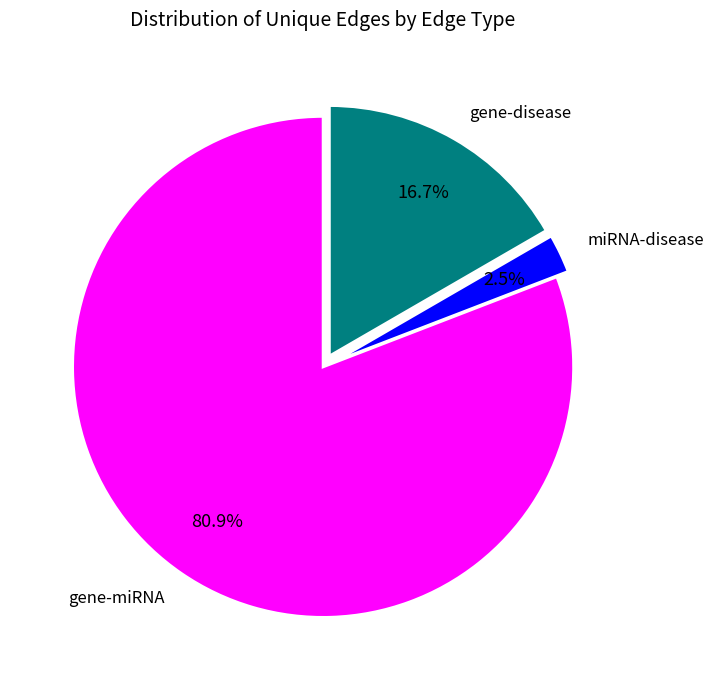

What portion of the pie excludes miRNA-disease?

97.5%